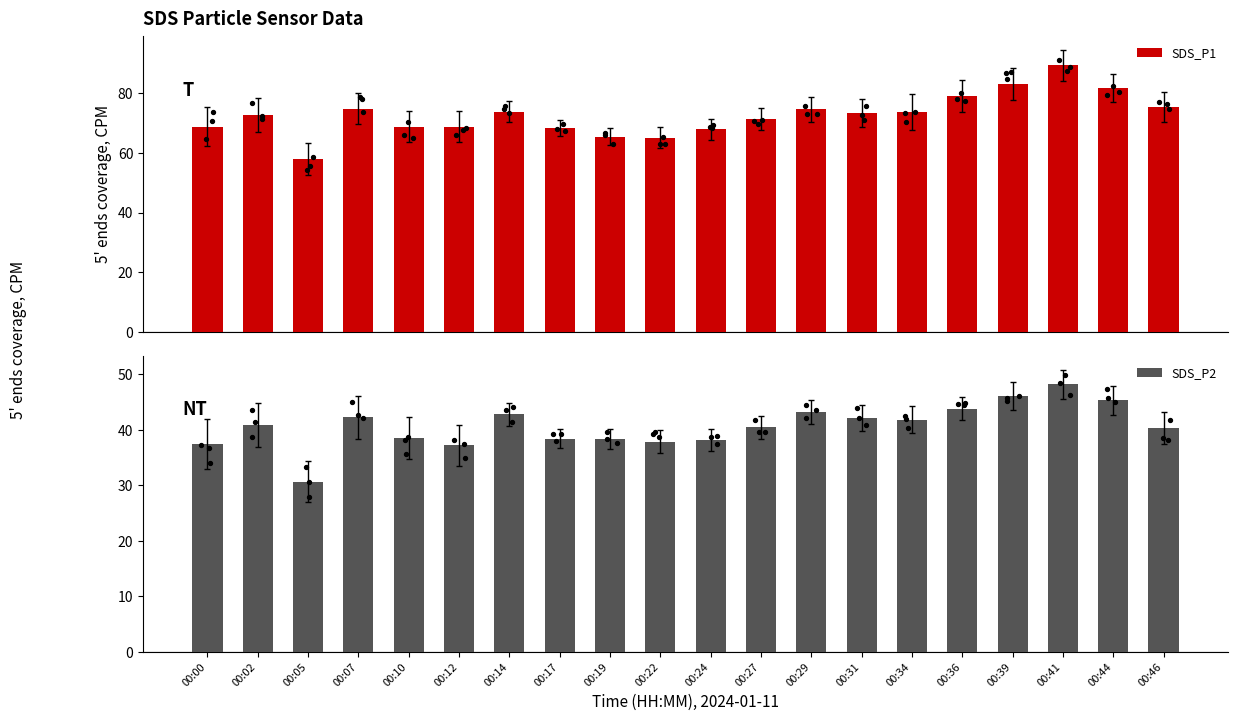

At which category is the sum across all series the highest?

00:41